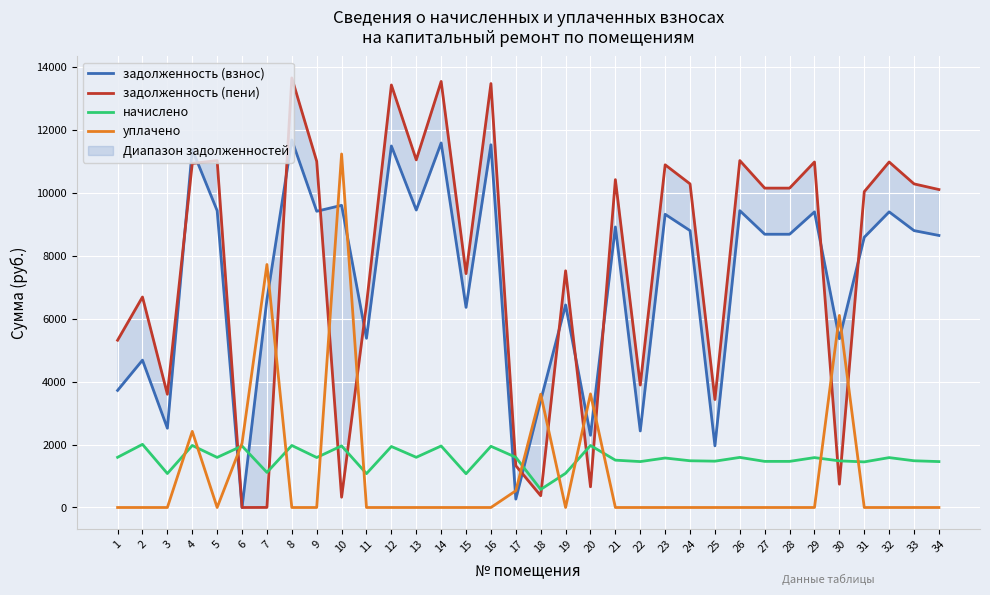

Count the number of categories in the chart.

34